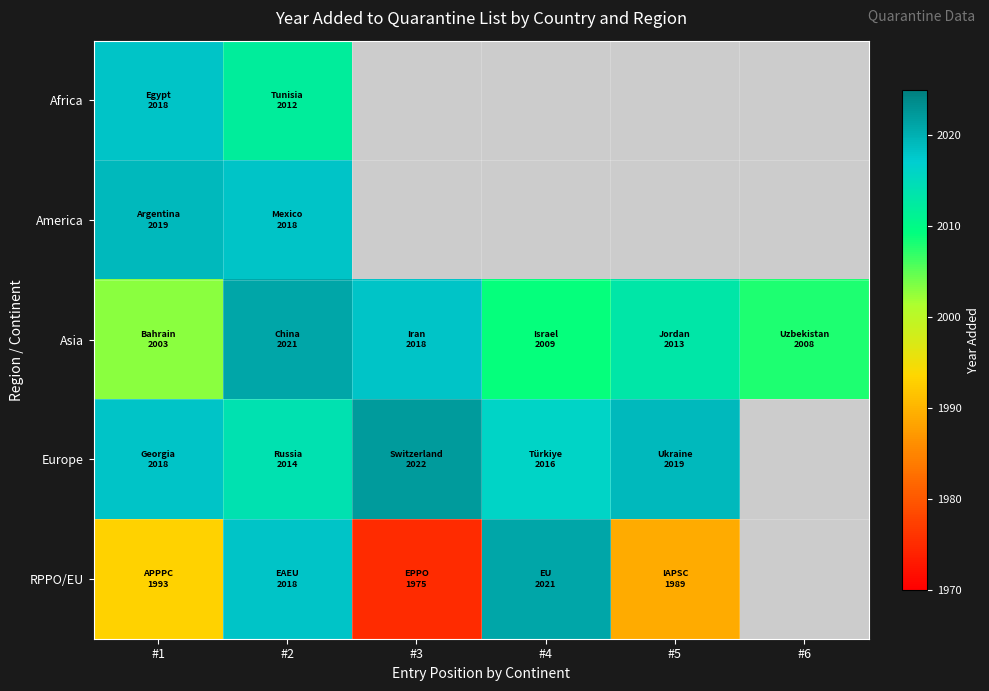

What is the maximum value for Europe?

2022.0